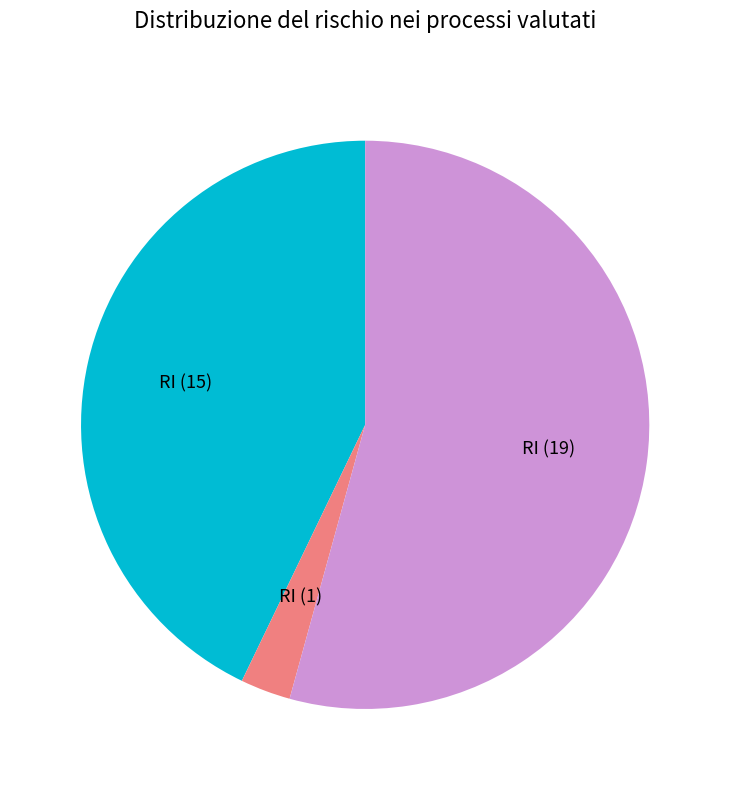

Is there a majority slice in this chart?

Yes